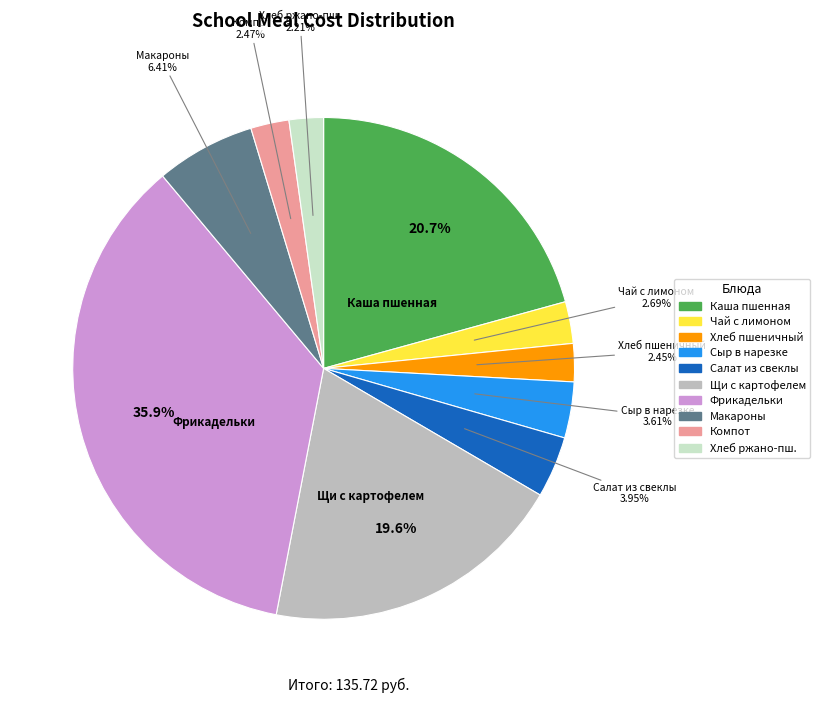

To the nearest percent, what is the difference between the largest and smallest slice percentages?

34%